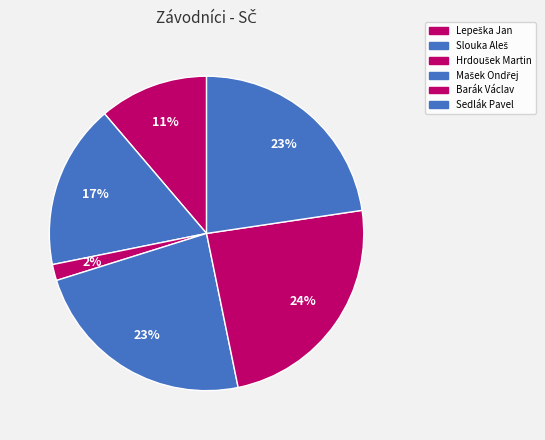

Which has a higher value, Hrdoušek Martin or Barák Václav?

Barák Václav